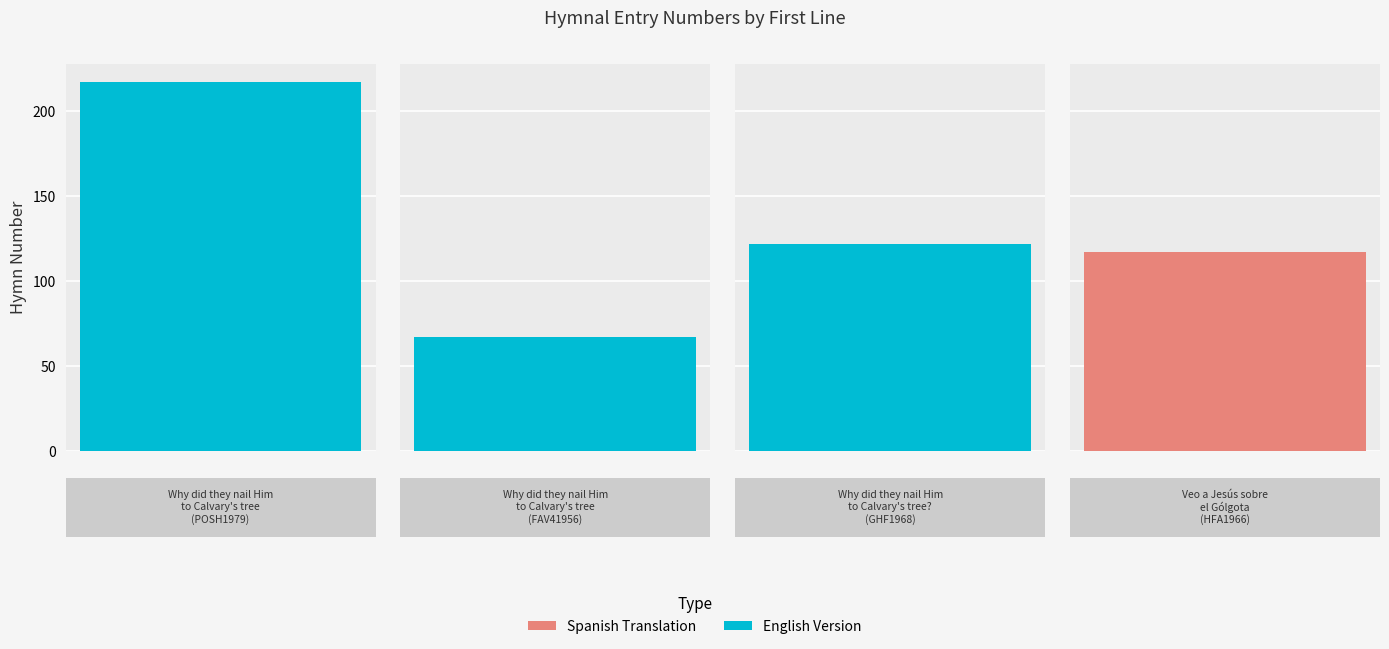

What is the label of the 1st bar from the left?

Why did they nail Him to Calvary's tree